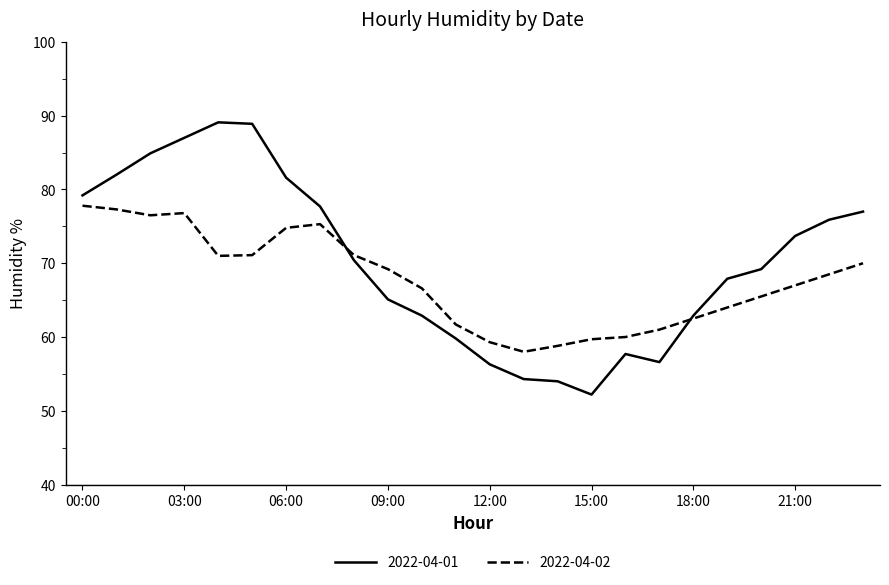

True or false: 2022-04-02 and 2022-04-01 intersect in this chart.

True